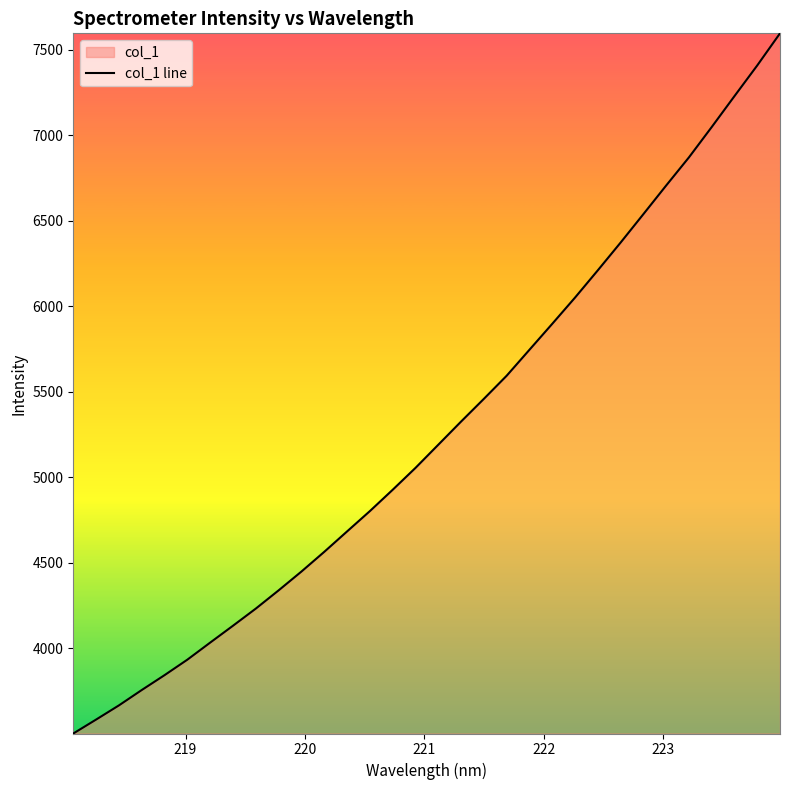

How many lines are shown in the chart?

1